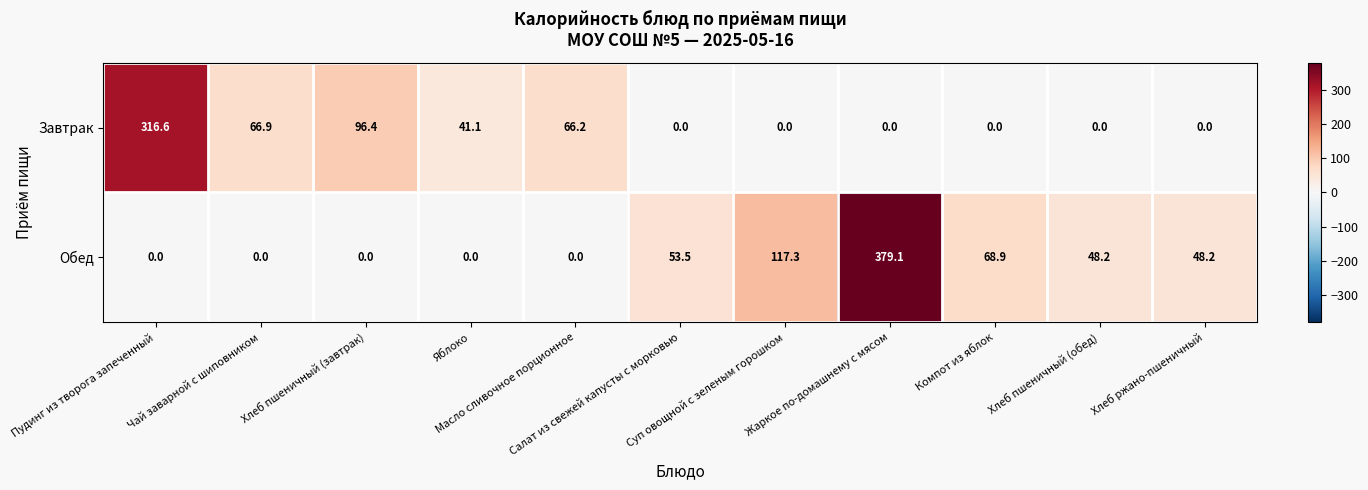

Which series has the largest total across all categories?

Обед